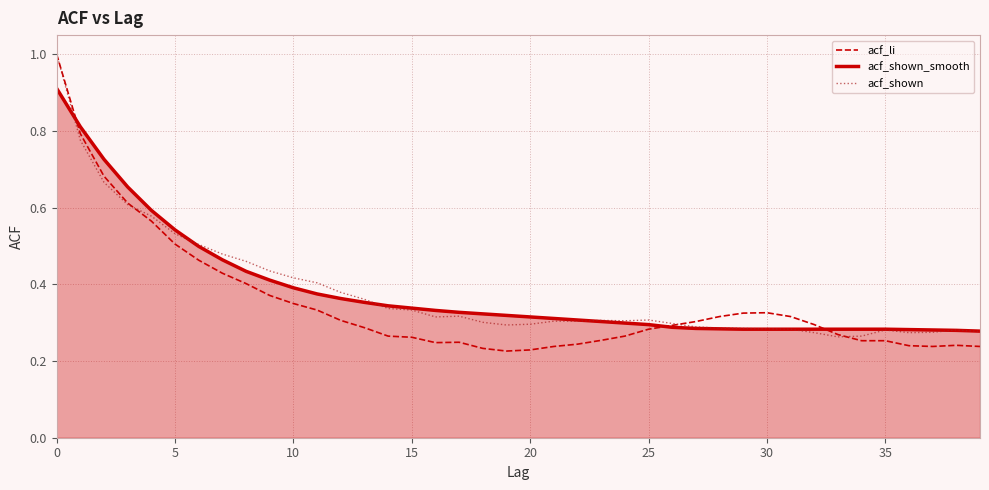

Which series ends up on top after the final intersection of acf_li and acf_shown_smooth?

acf_shown_smooth